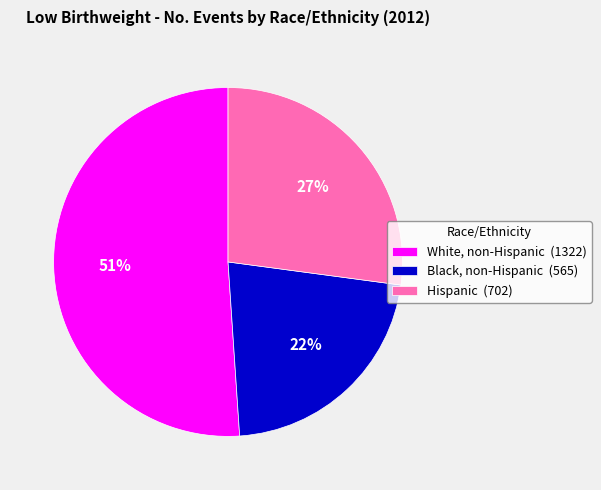

How many segments does this pie chart have?

3